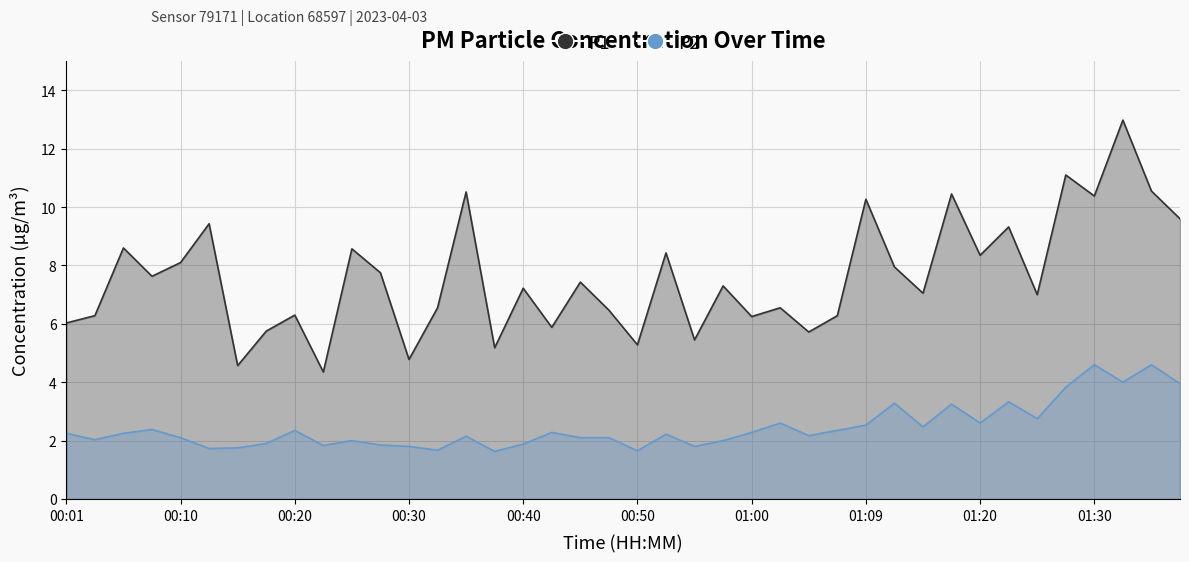

List the series in order of their overall mean, lowest first.

P2, P1